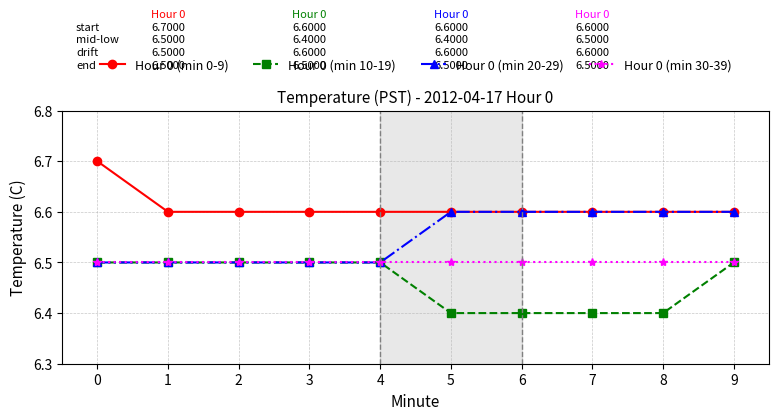

Is the value of Hour 0 (min 0-9) at 0 greater than the value of Hour 0 (min 20-29) at 5?

Yes